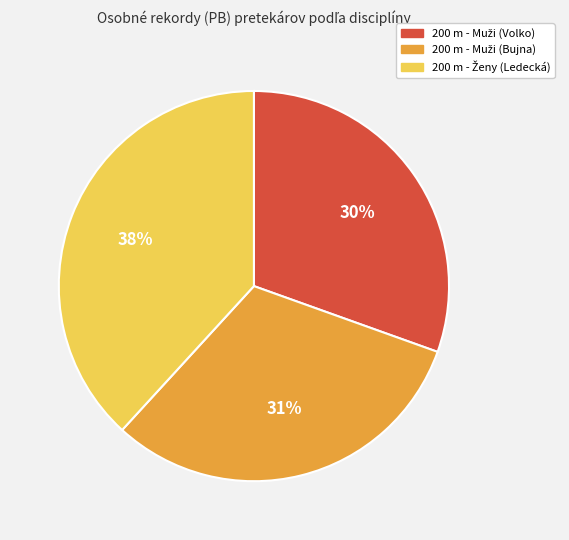

To the nearest percent, what is the average slice percentage?

33%